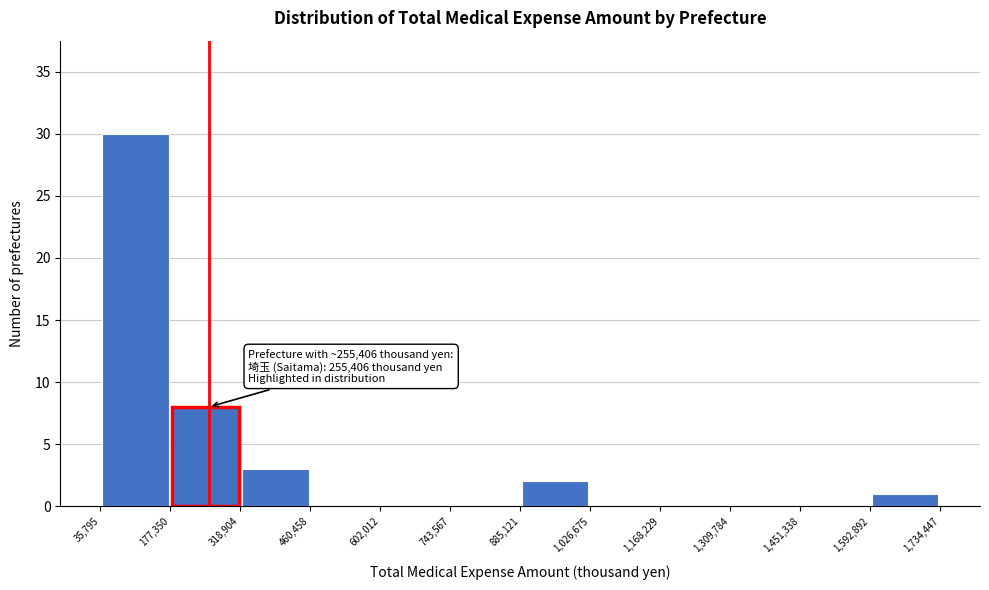

Which range on the x-axis has the tallest bar?

35,795 to 177,350